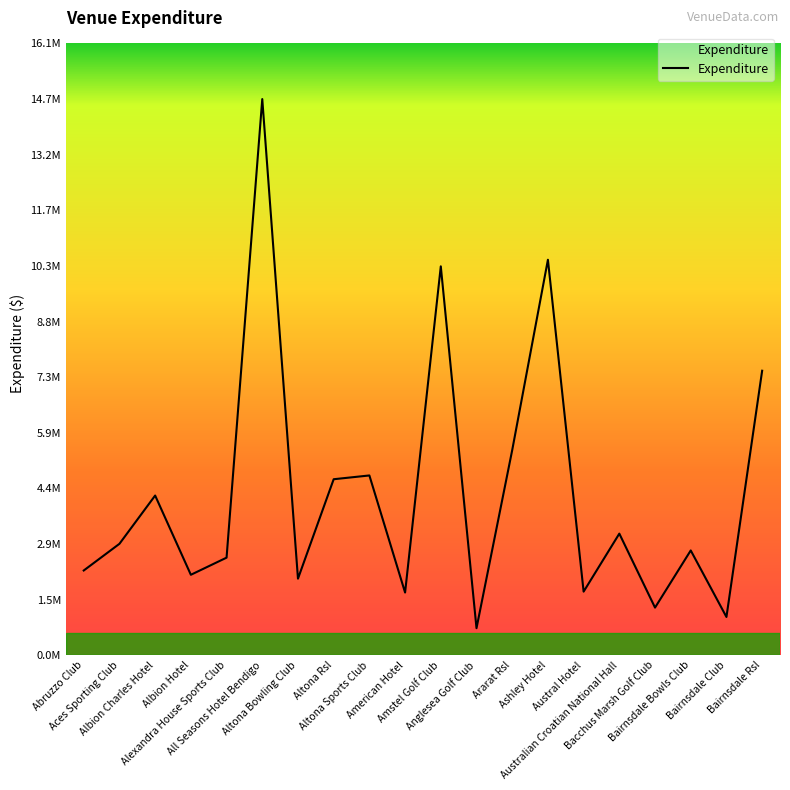

List the labels in order of value, smallest first.

Anglesea Golf Club, Bairnsdale Club, Bacchus Marsh Golf Club, American Hotel, Austral Hotel, Altona Bowling Club, Albion Hotel, Abruzzo Club, Alexandra House Sports Club, Bairnsdale Bowls Club, Aces Sporting Club, Australian Croatian National Hall, Albion Charles Hotel, Altona Rsl, Altona Sports Club, Ararat Rsl, Bairnsdale Rsl, Amstel Golf Club, Ashley Hotel, All Seasons Hotel Bendigo